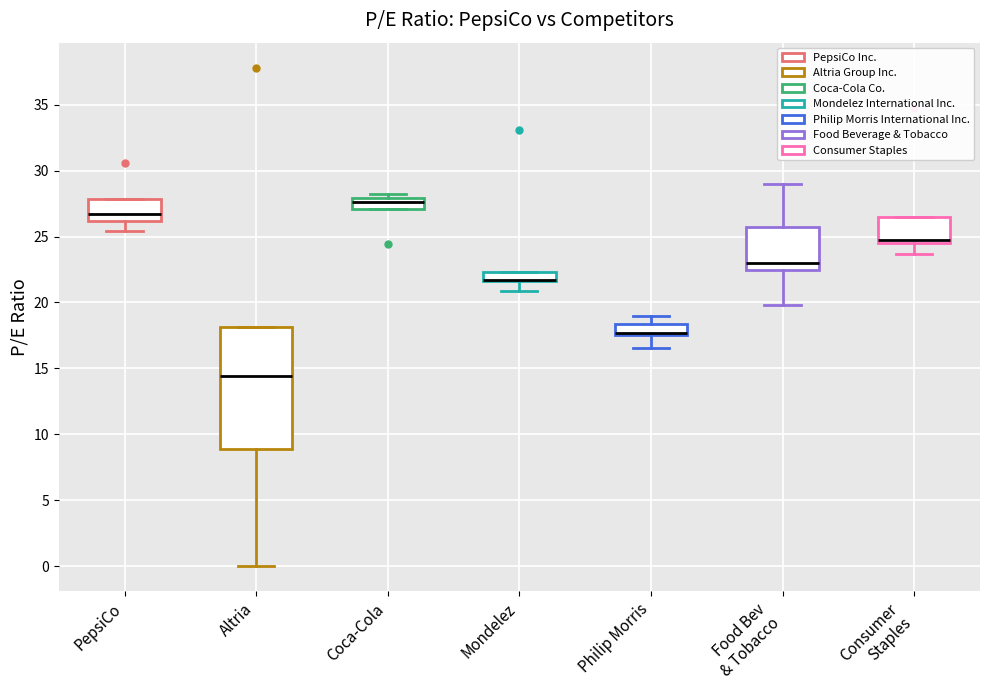

Which box is the tallest, from its lower edge to its upper edge?

Altria